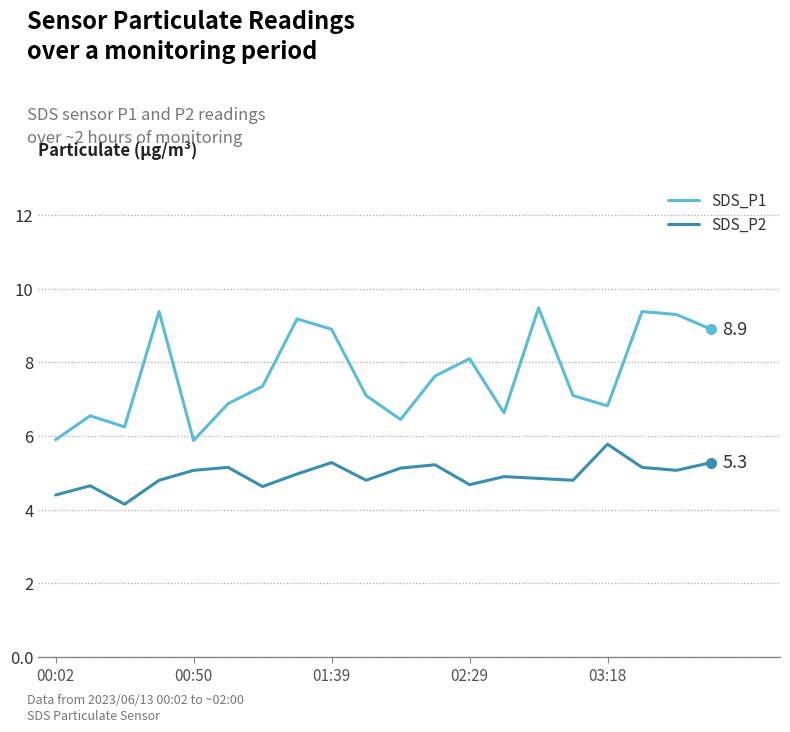

True or false: SDS_P1 has more than 1 points higher than both neighbors.

True